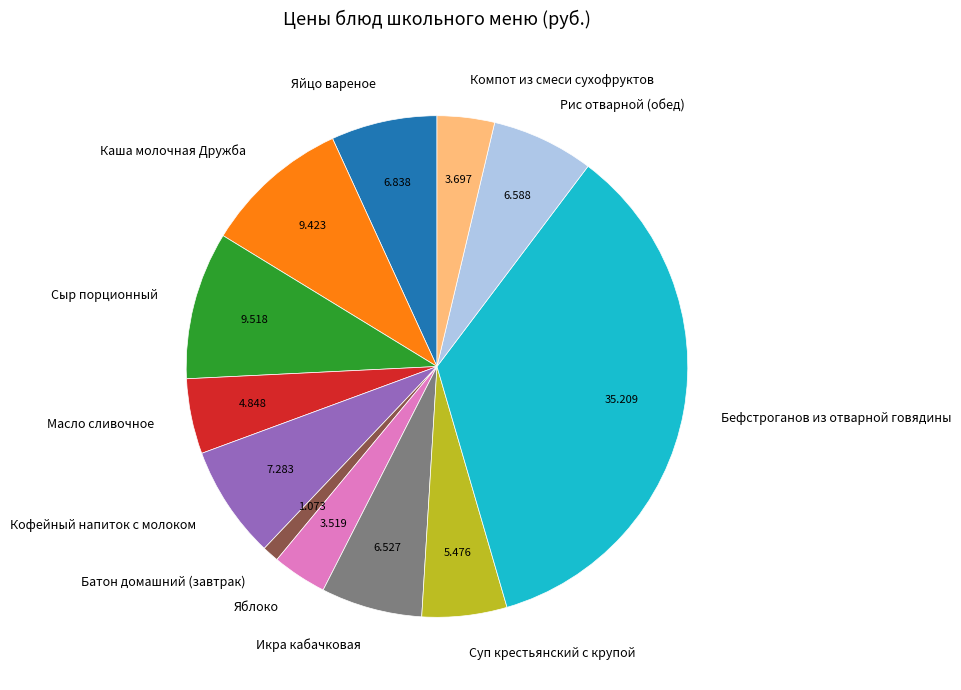

What is the ratio of the value at Масло сливочное to the value at Бефстроганов из отварной говядины?

0.1